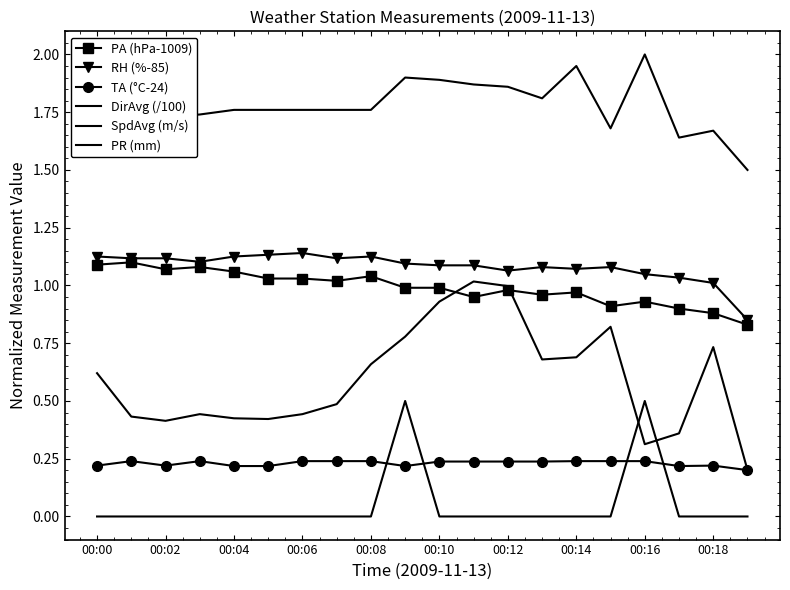

What are all the series names shown in the legend?

PA (hPa-1009), RH (%-85), TA (°C-24), DirAvg (/100), SpdAvg (m/s), PR (mm)